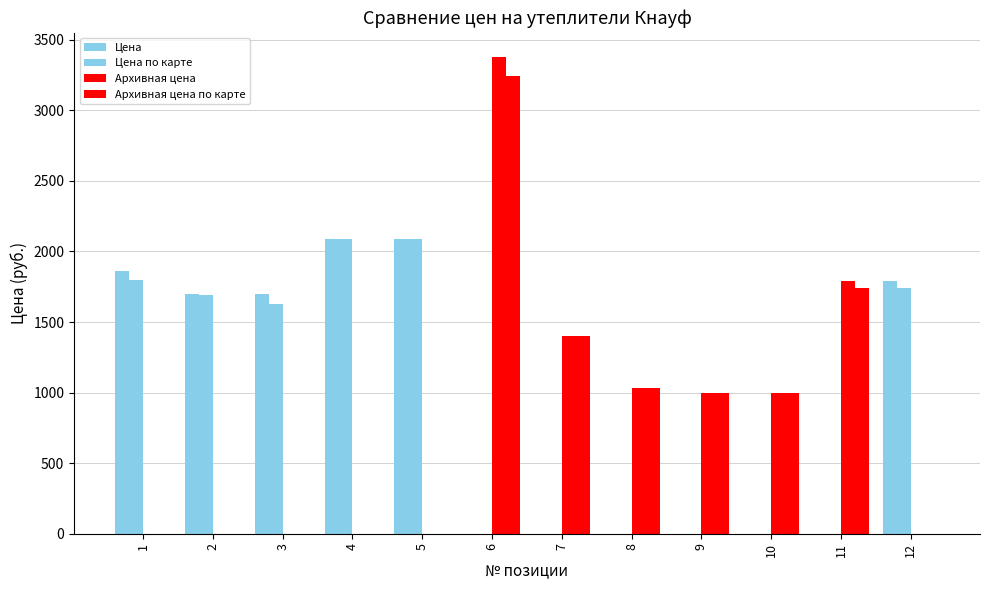

How many groups of bars are there?

12